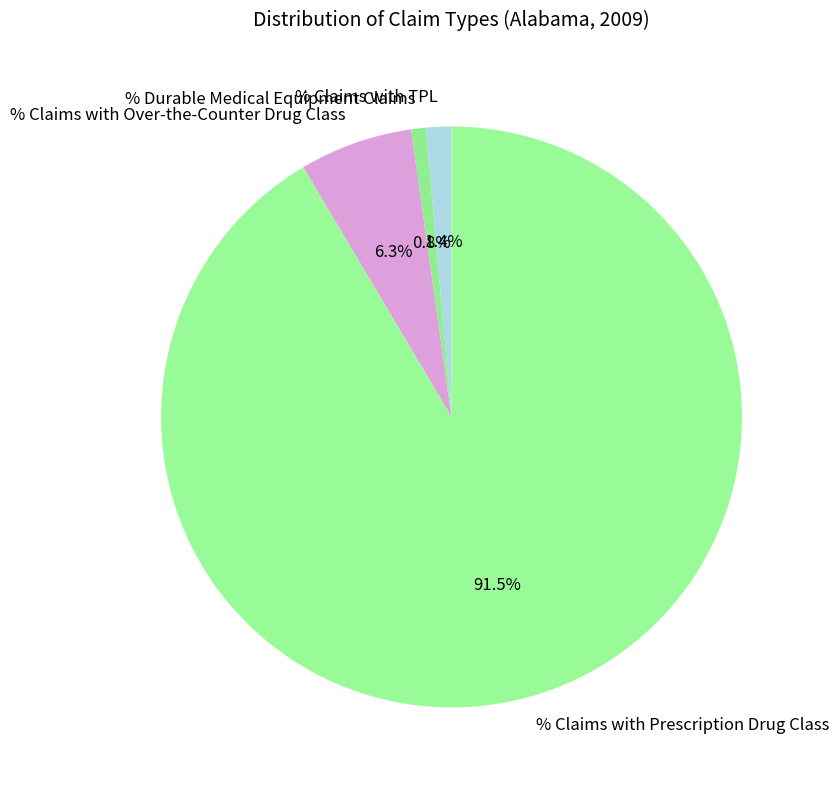

Rank the categories by value from highest to lowest.

% Claims with Prescription Drug Class, % Claims with Over-the-Counter Drug Class, % Claims with TPL, % Durable Medical Equipment Claims